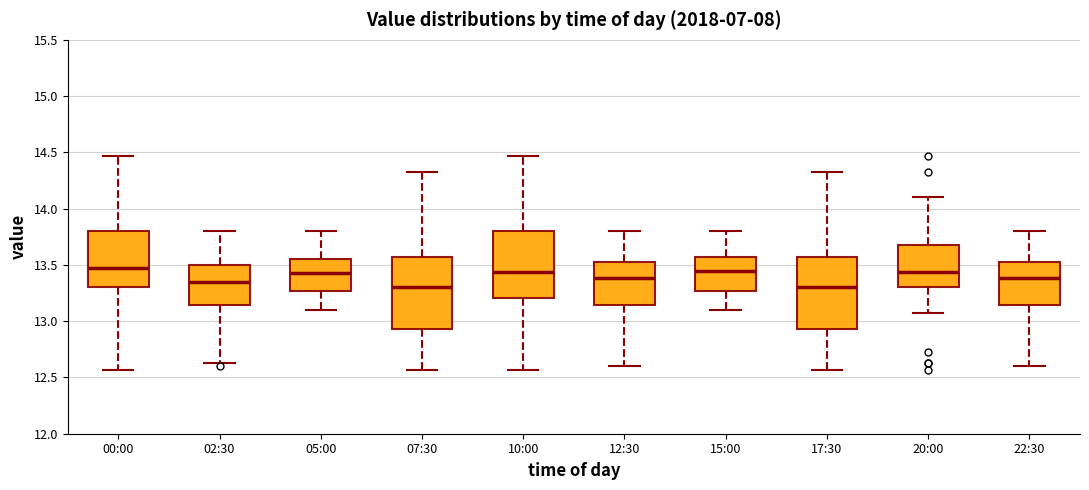

Reading left to right, transcribe this box plot: for each box, give where its median line is, the range the box spans, and where its two whiskers end, as read against the y-axis. The values are not printed on the chart, so give them approximately, as read against the axis.

00:00: median 13.45, box 13.30 to 13.80, whiskers 12.55 to 14.45
02:30: median 13.35, box 13.15 to 13.50, whiskers 12.65 to 13.80
05:00: median 13.45, box 13.25 to 13.55, whiskers 13.10 to 13.80
07:30: median 13.30, box 12.95 to 13.55, whiskers 12.55 to 14.35
10:00: median 13.45, box 13.20 to 13.80, whiskers 12.55 to 14.45
12:30: median 13.40, box 13.15 to 13.50, whiskers 12.60 to 13.80
15:00: median 13.45, box 13.25 to 13.55, whiskers 13.10 to 13.80
17:30: median 13.30, box 12.95 to 13.55, whiskers 12.55 to 14.35
20:00: median 13.45, box 13.30 to 13.70, whiskers 13.05 to 14.10
22:30: median 13.40, box 13.15 to 13.50, whiskers 12.60 to 13.80